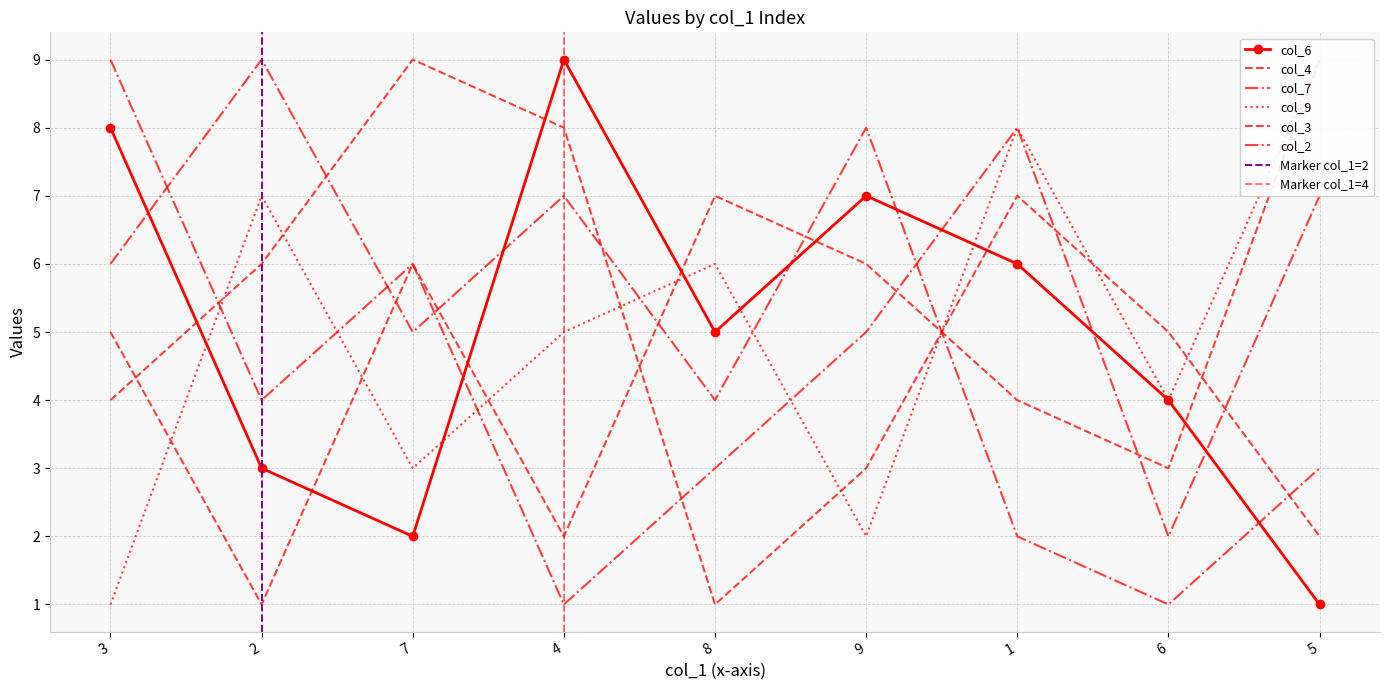

At how many categories does at least one series exceed 5?

8